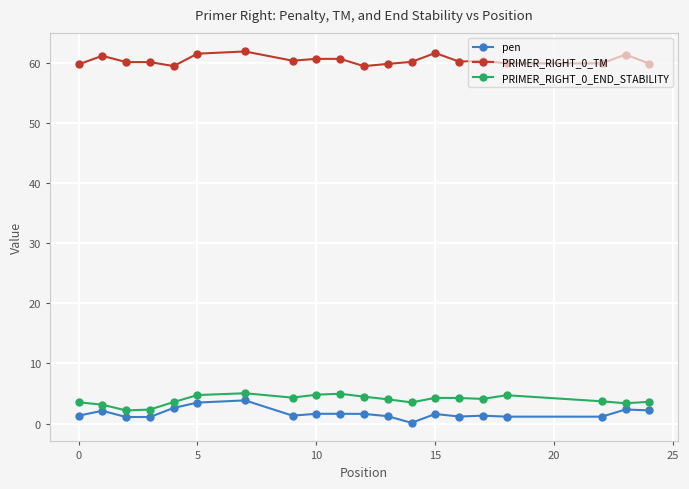

At how many categories does at least one series exceed 49?

20